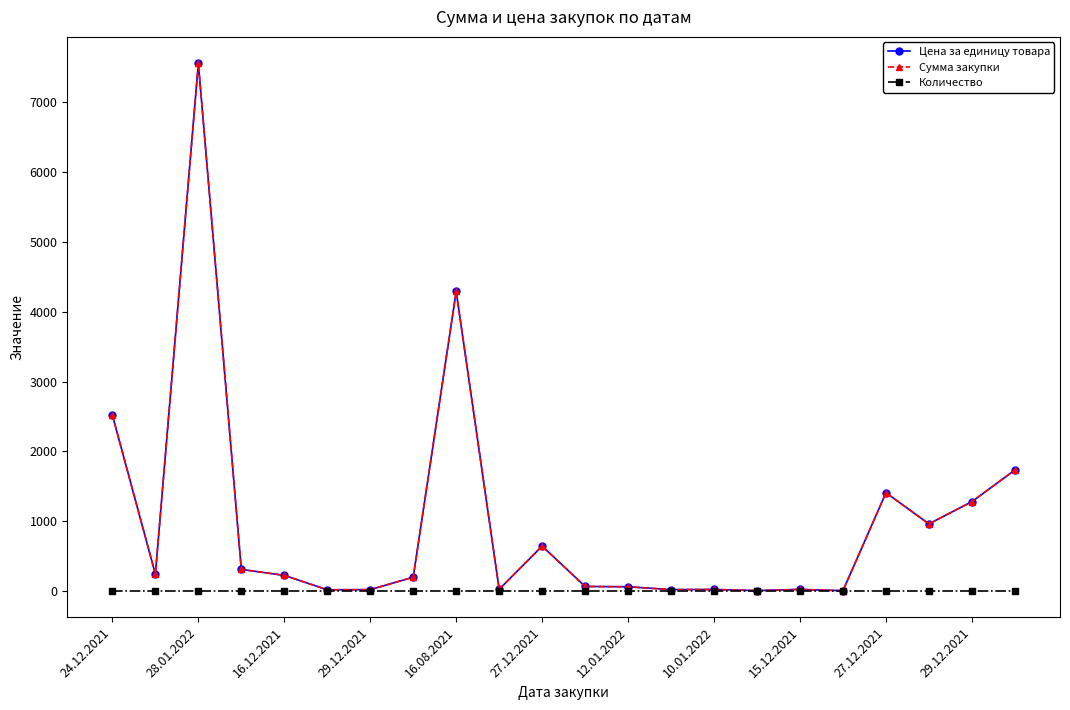

Reading left to right, extract all data points from this chart.

Цена за единицу товара: 2517.7	238.8	7560.5	306.9	222.0	15.2	17.5	195.8	4290.7	22.3	641.0	63.0	58.5	18.0	20.0	3.5	20.8	2.2	1405.3	959.9	1278.0	1732.0
Сумма закупки: 2517.7	238.8	7560.5	306.9	222.0	15.2	17.5	195.8	4290.7	22.3	641.0	63.0	58.5	18.0	20.0	3.5	20.8	2.2	1405.3	959.9	1278.0	1732.0
Количество: 1.0	1.0	1.0	1.0	1.0	1.0	1.0	1.0	1.0	1.0	1.0	1.0	1.0	1.0	1.0	1.0	1.0	1.0	1.0	1.0	1.0	1.0